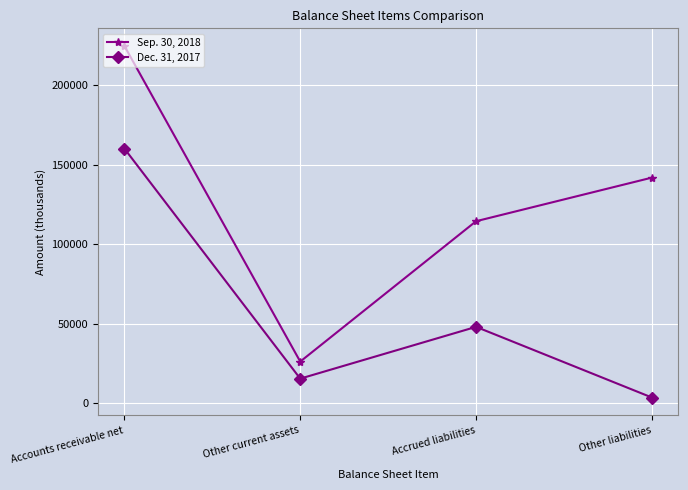

True or false: Sep. 30, 2018 has a value of 37296 at Other current assets.

False